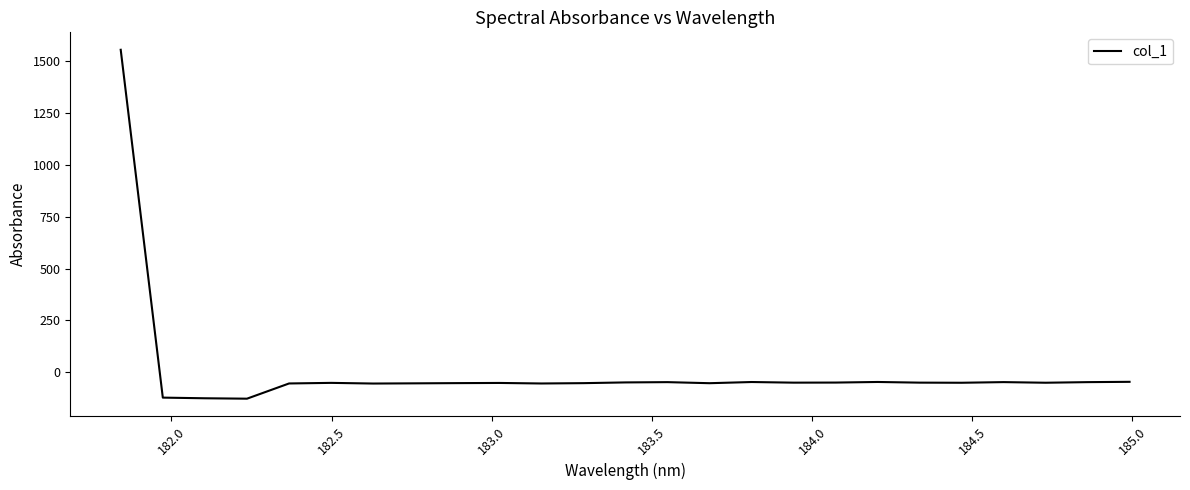

What is the minimum value shown in the chart?

-127.3